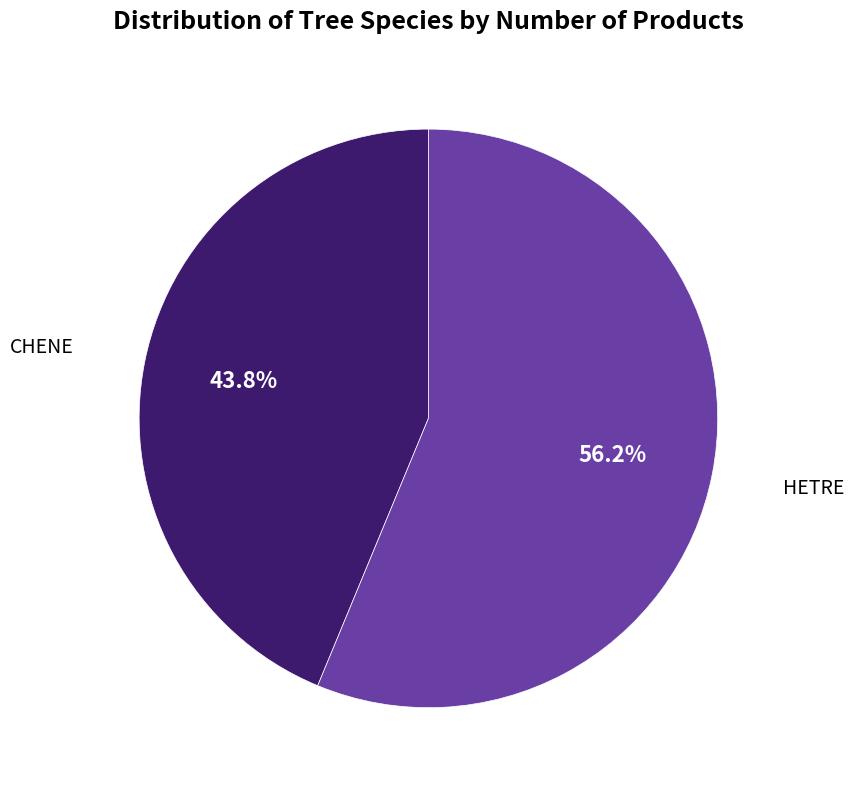

Is there any slice that represents more than half of the pie?

Yes